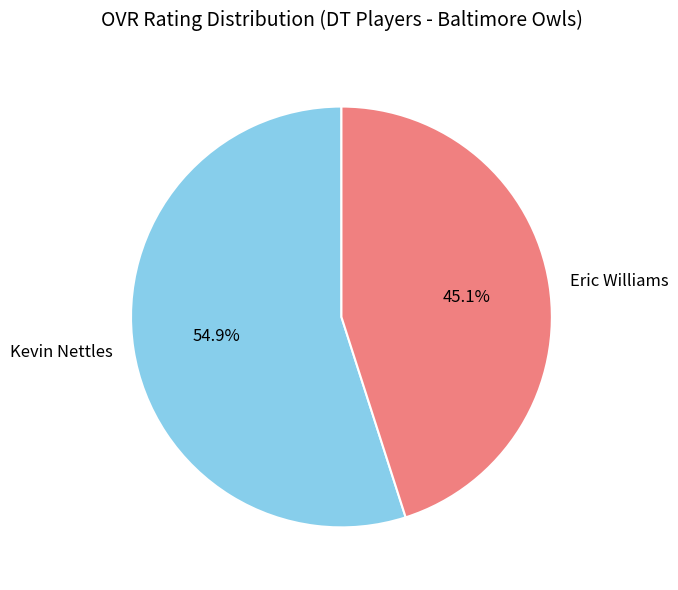

Which has a higher value, Eric Williams or Kevin Nettles?

Kevin Nettles